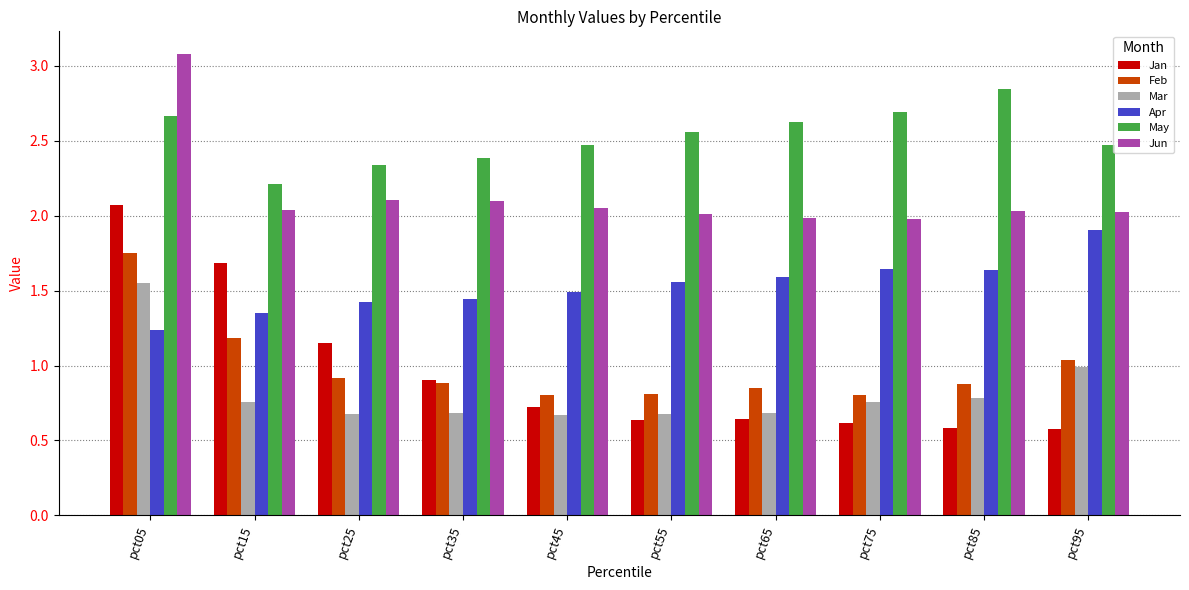

Are the bars horizontal?

No